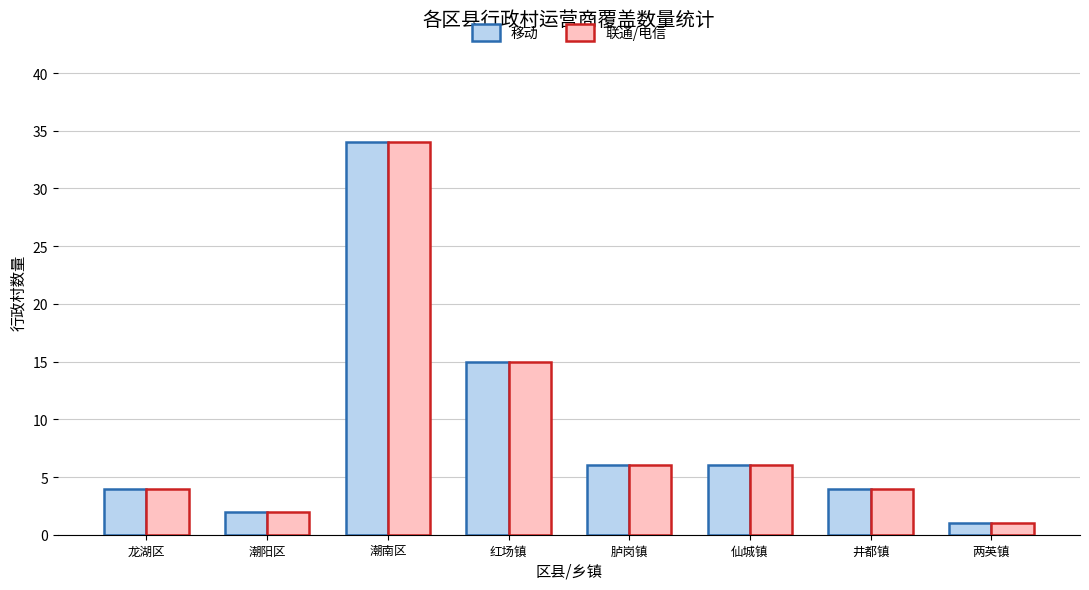

Where does the 移动 series first go above 6?

潮南区